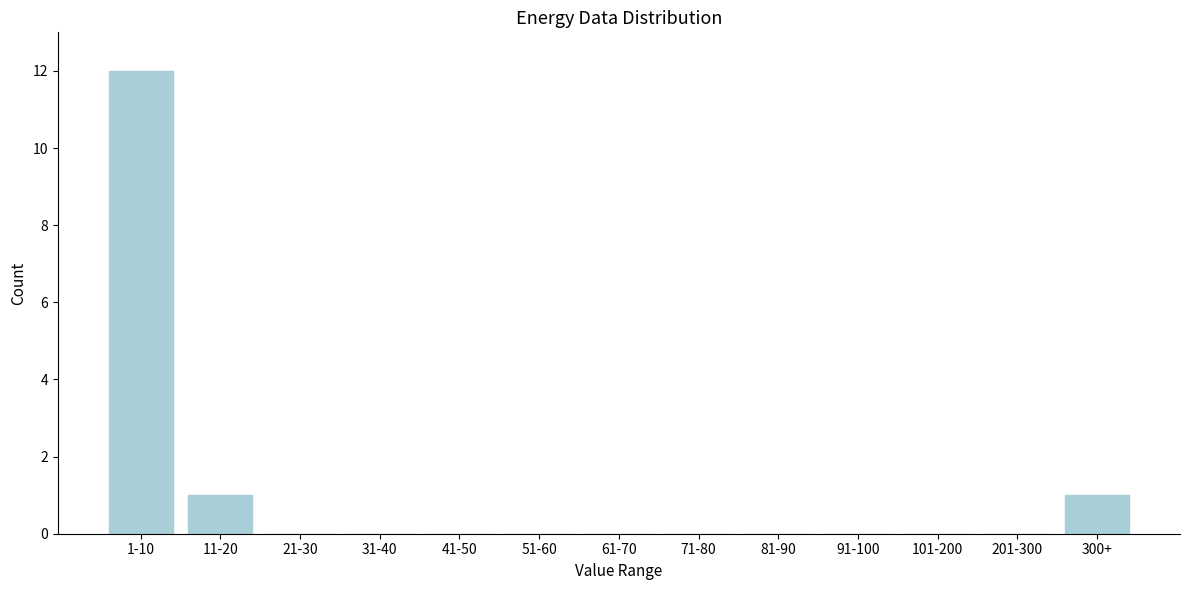

Reading right to left, what are all the values shown in this chart?

300+=1	201-300=0	101-200=0	91-100=0	81-90=0	71-80=0	61-70=0	51-60=0	41-50=0	31-40=0	21-30=0	11-20=1	1-10=12